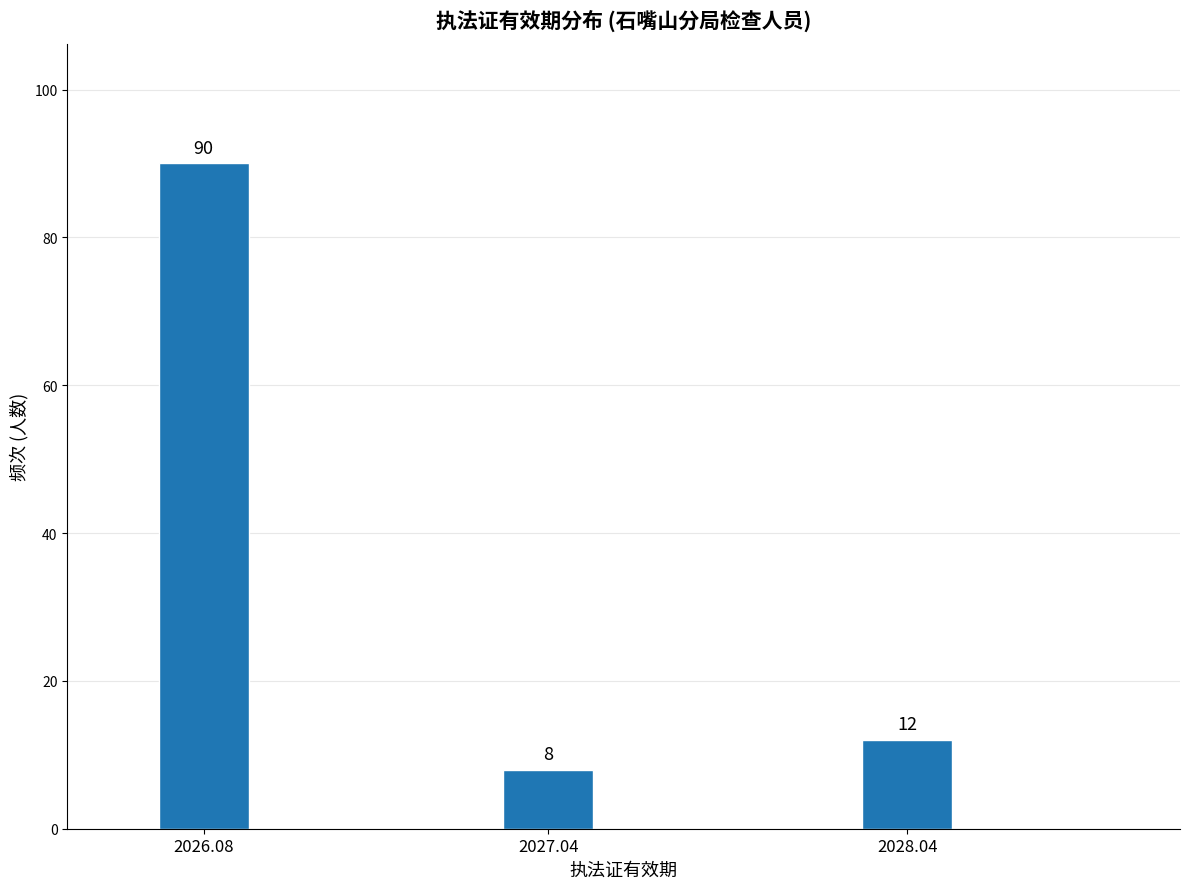

Reading left to right, extract all data points from this chart.

90	8	12